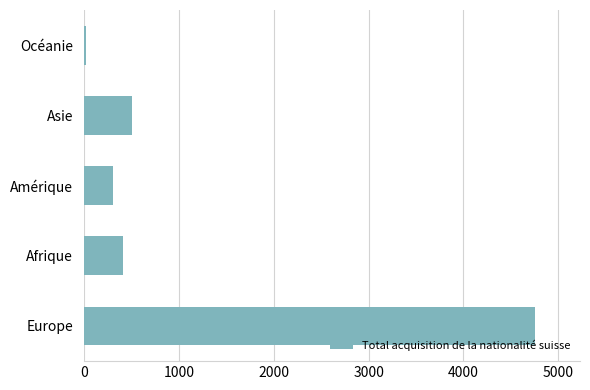

At which label is the value closest to 2384?

Asie